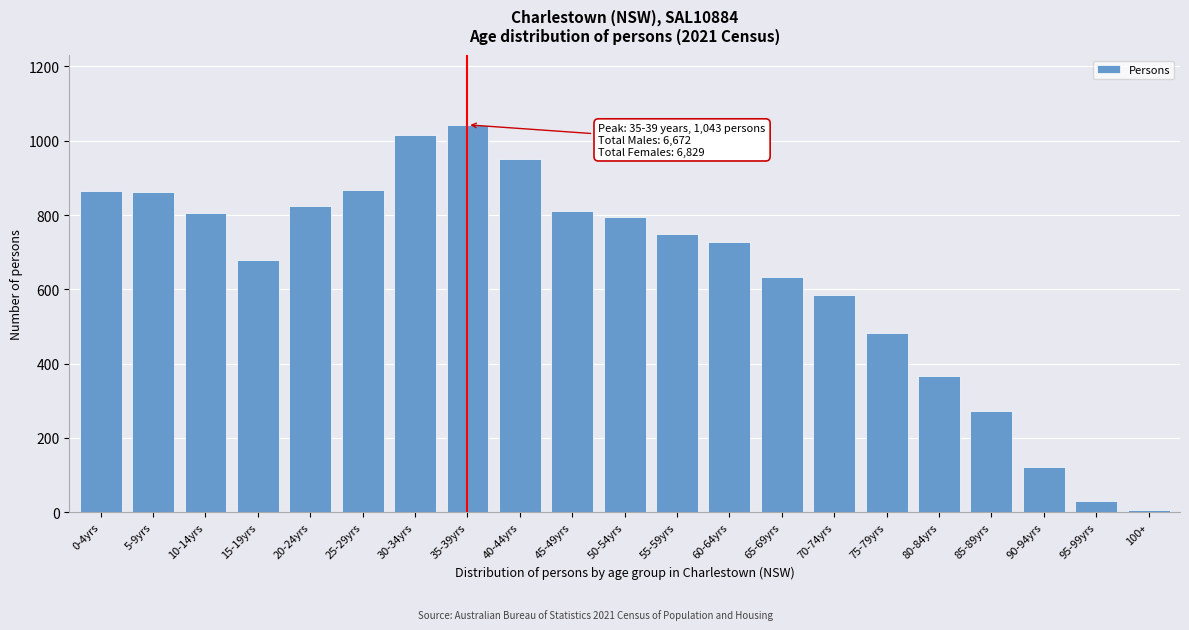

What is the difference between the maximum and second lowest values?

1014